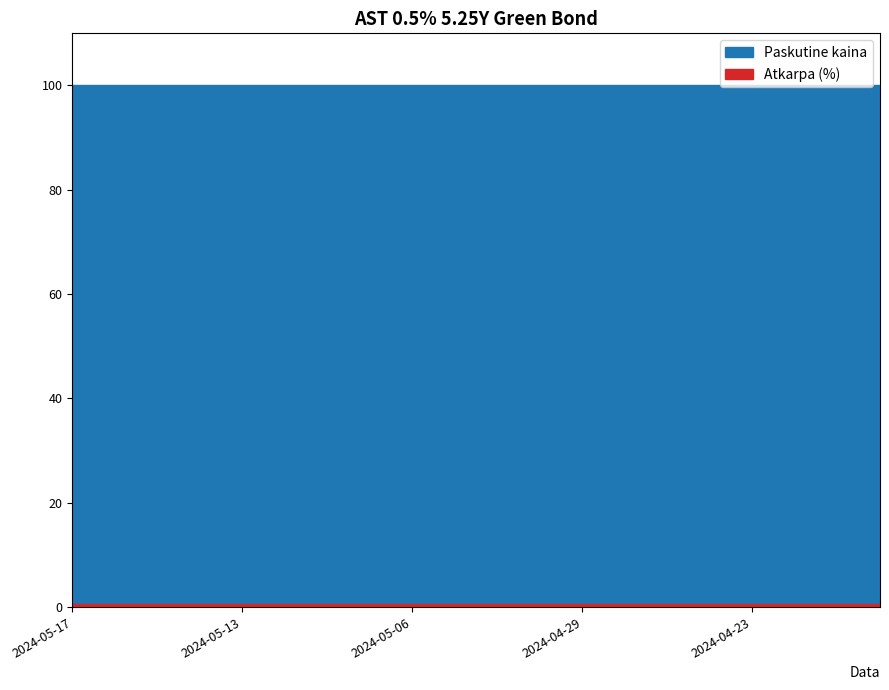

Between 2024-04-18 and 2024-05-13, which is larger?

2024-04-18